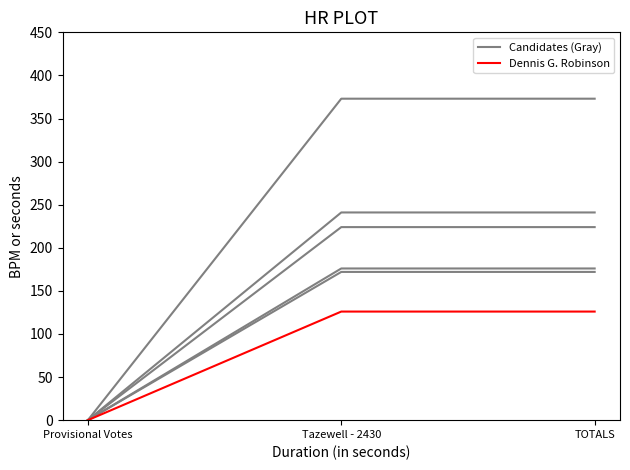

The value of R. Kim Long at Provisional Votes is -110. True or false?

False